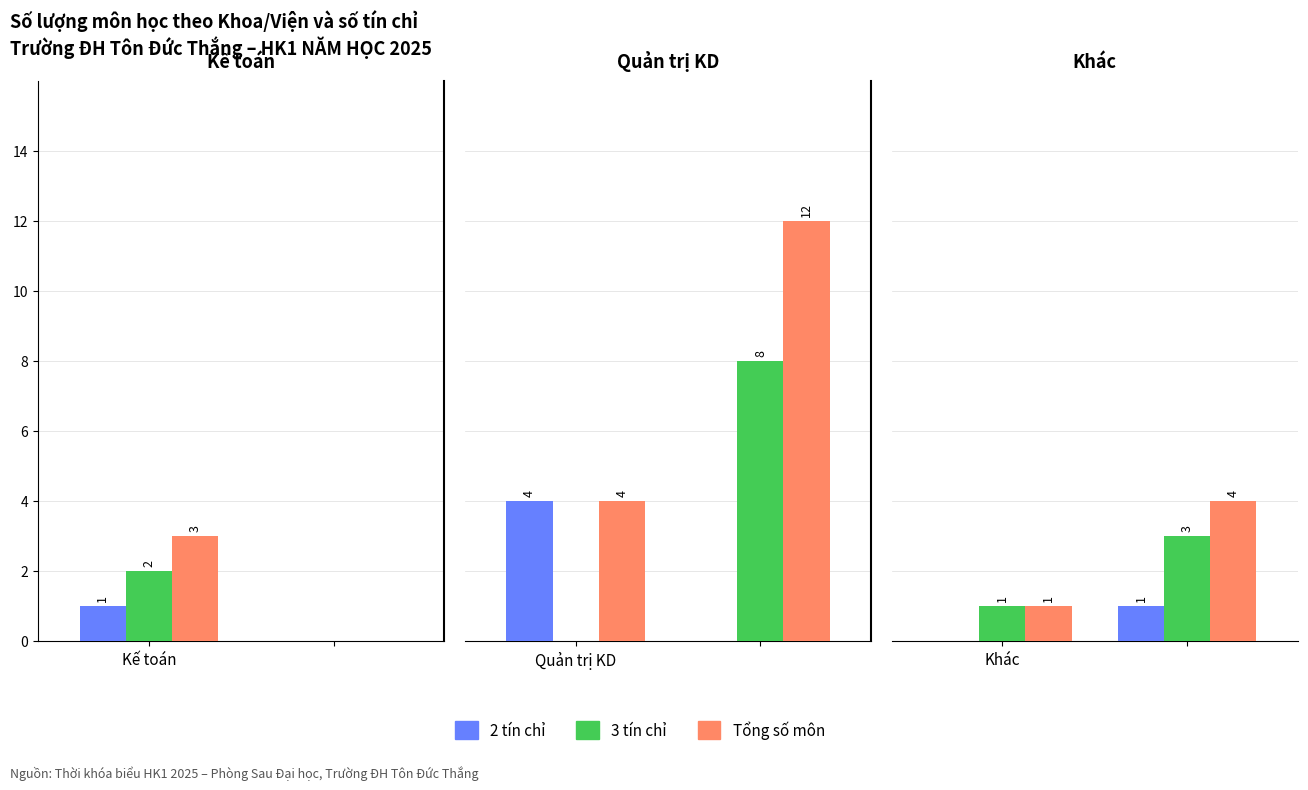

What are all the series names shown in the legend?

2 tín chỉ, 3 tín chỉ, Tổng số môn